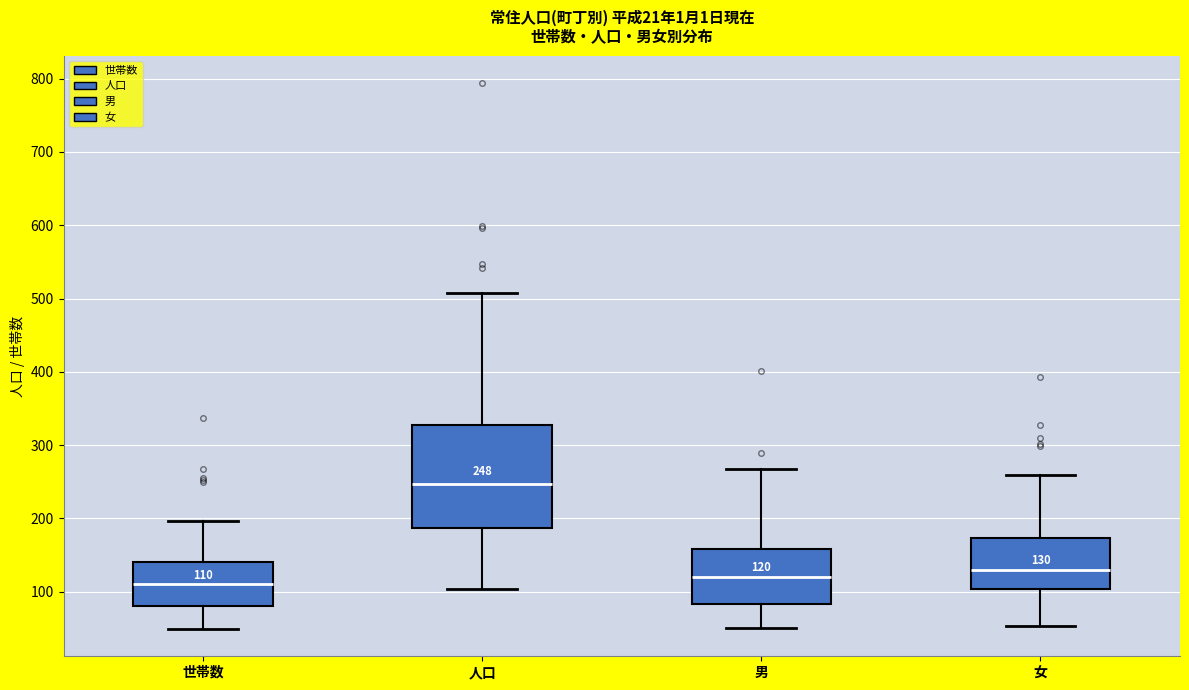

Comparing the boxes themselves (not the whiskers), which one is the tallest?

人口